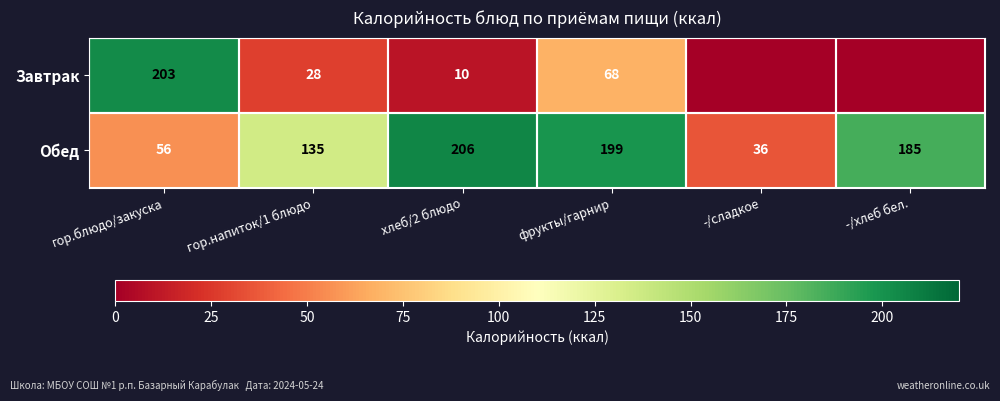

What is the sum of all Обед values?

817